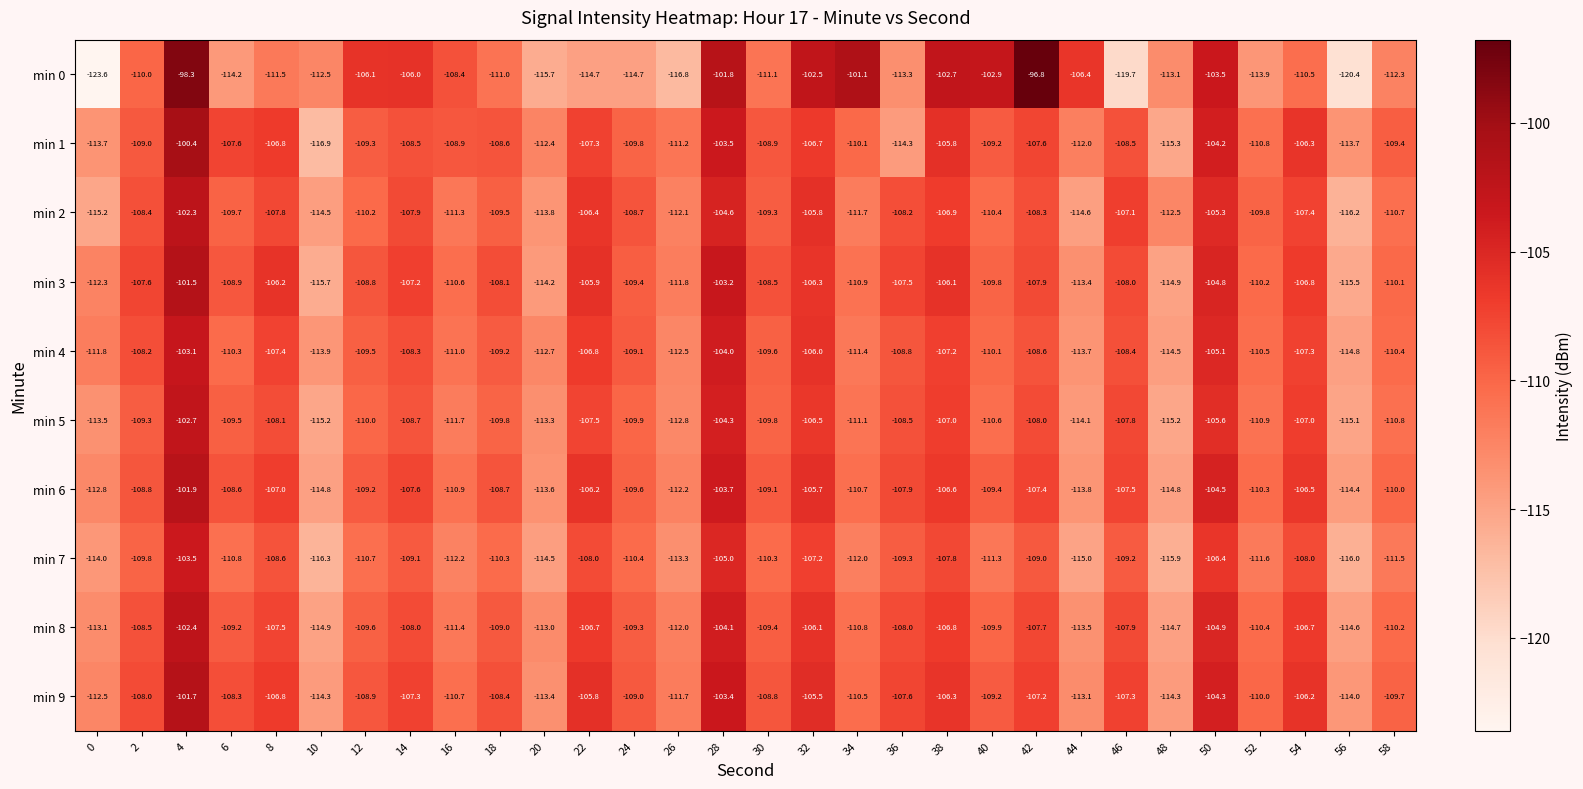

List the labels in order of min 4 value, largest first.

4, 28, 50, 32, 22, 38, 54, 8, 2, 14, 46, 42, 36, 24, 18, 12, 30, 40, 6, 58, 52, 16, 34, 0, 26, 20, 44, 10, 48, 56